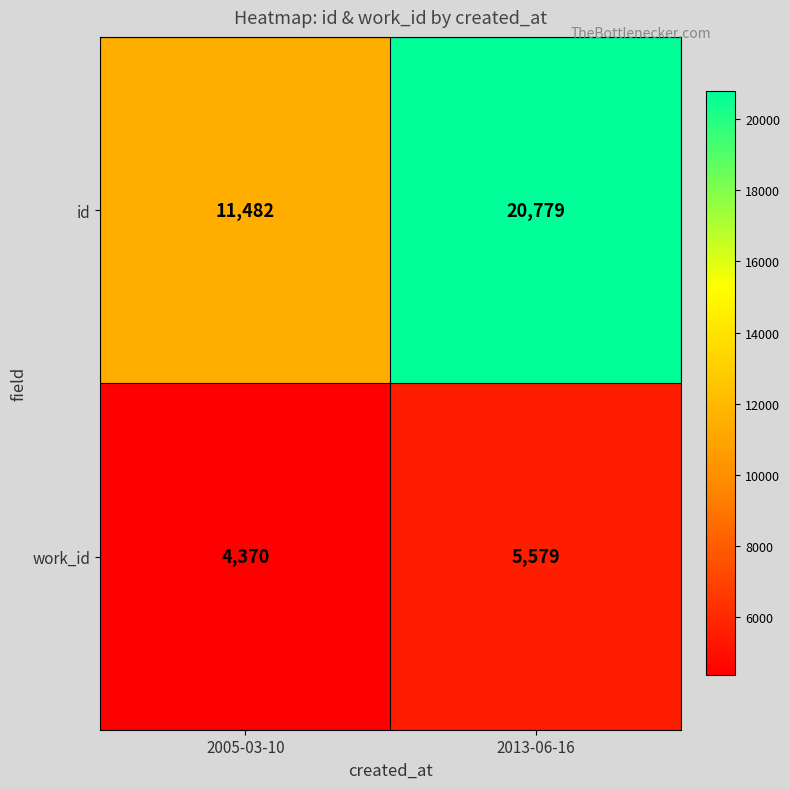

Where is work_id nearest to the value 4974?

2005-03-10